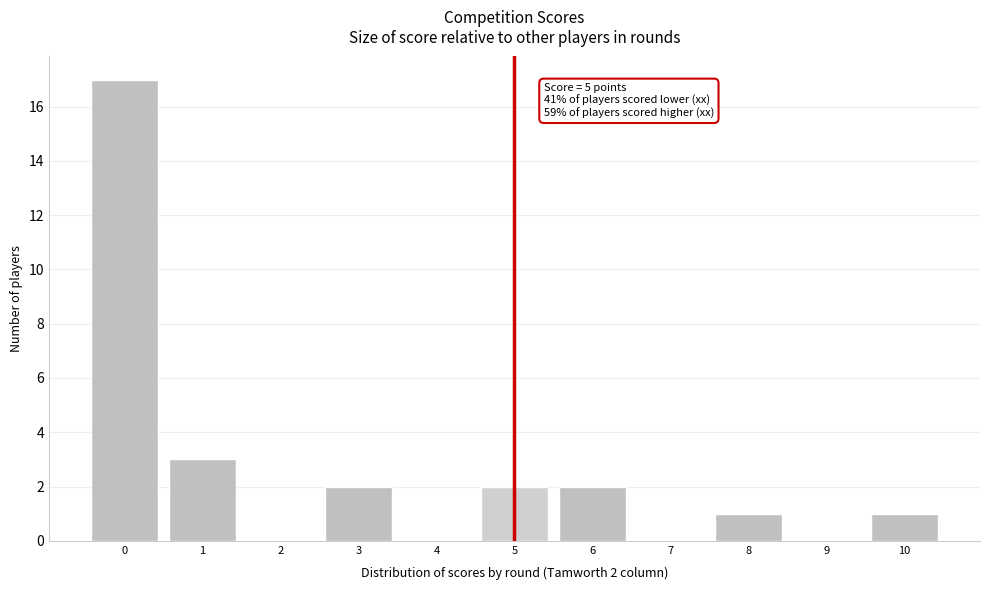

Reading left to right, list all the values displayed in this chart.

0=17	1=3	2=0	3=2	4=0	5=2	6=2	7=0	8=1	9=0	10=1